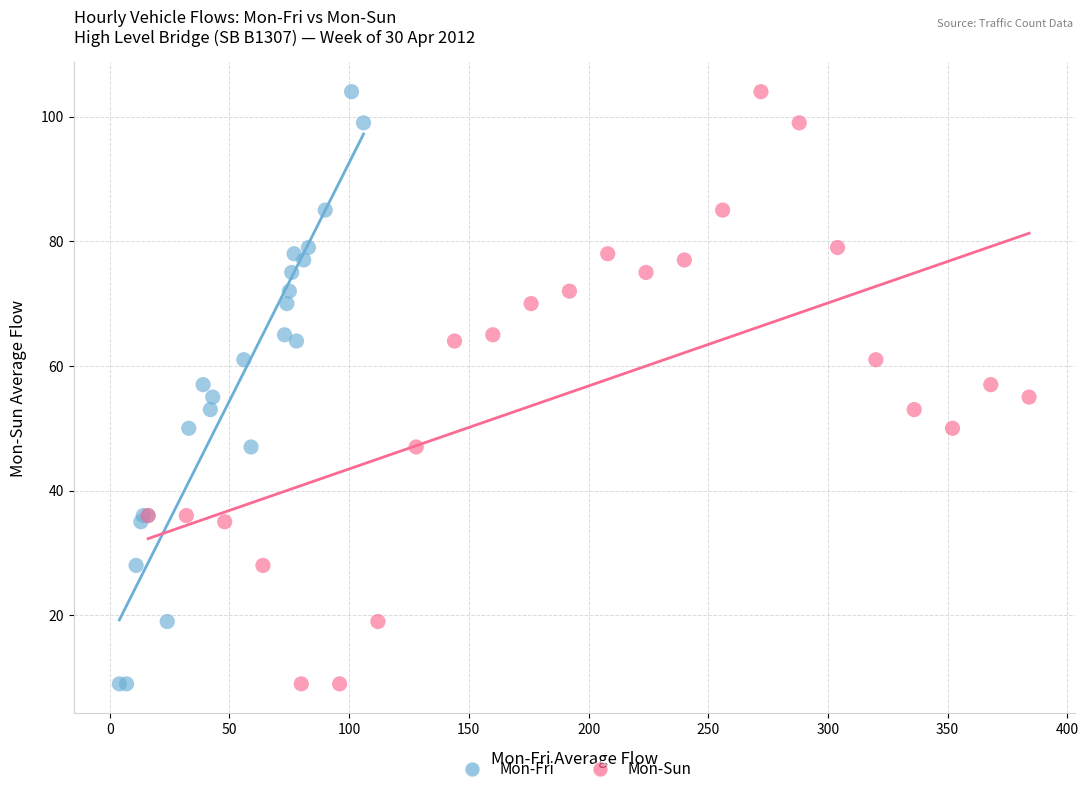

What are all the series names shown in the legend?

Mon-Fri, Mon-Sun